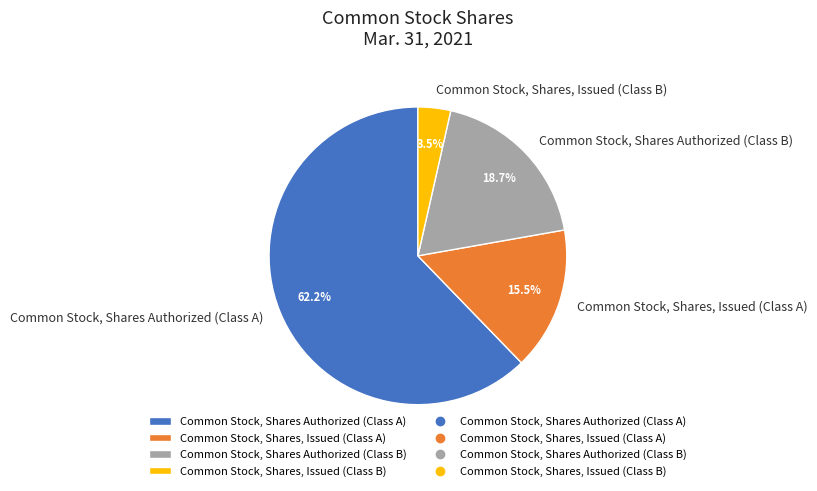

To the nearest percent, what percentage of the pie is Common Stock, Shares Authorized (Class B)?

19%